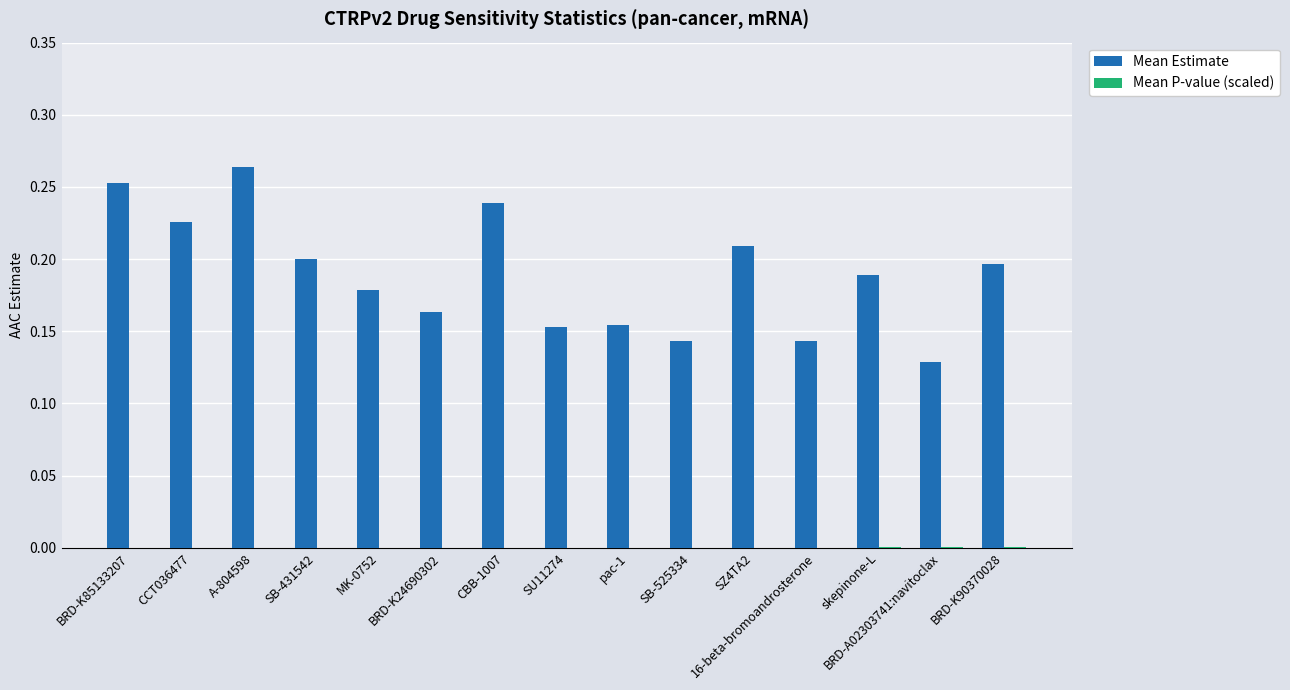

Count the number of data series in this chart.

2